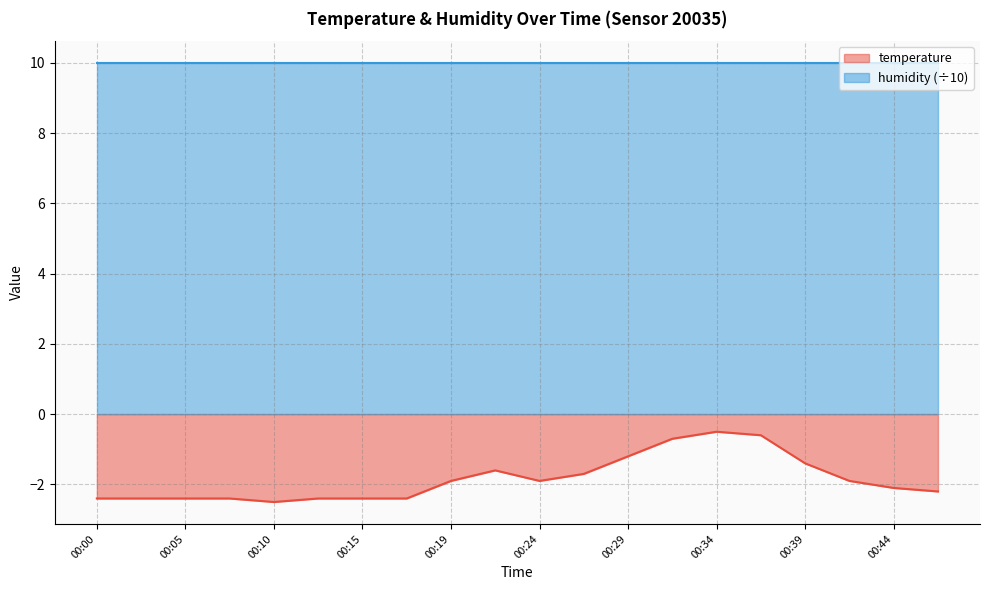

What is the sum of all values?

-37.0